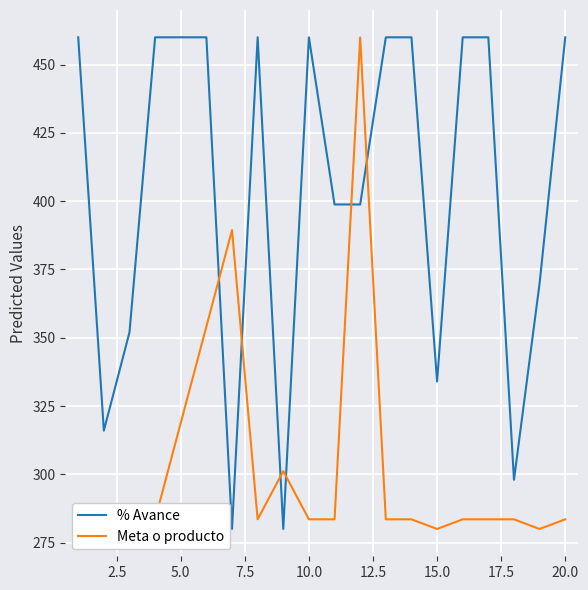

Reading right to left, extract all data points from this chart.

% Avance: 460.0	370.0	298.0	460.0	460.0	334.0	460.0	460.0	398.8	398.8	460.0	280.0	460.0	280.0	460.0	460.0	460.0	352.0	316.0	460.0
Meta o producto: 283.5	280.0	283.5	283.5	283.5	280.0	283.5	283.5	460.0	283.5	283.5	301.2	283.5	389.4	354.1	318.8	283.5	283.5	283.5	283.5